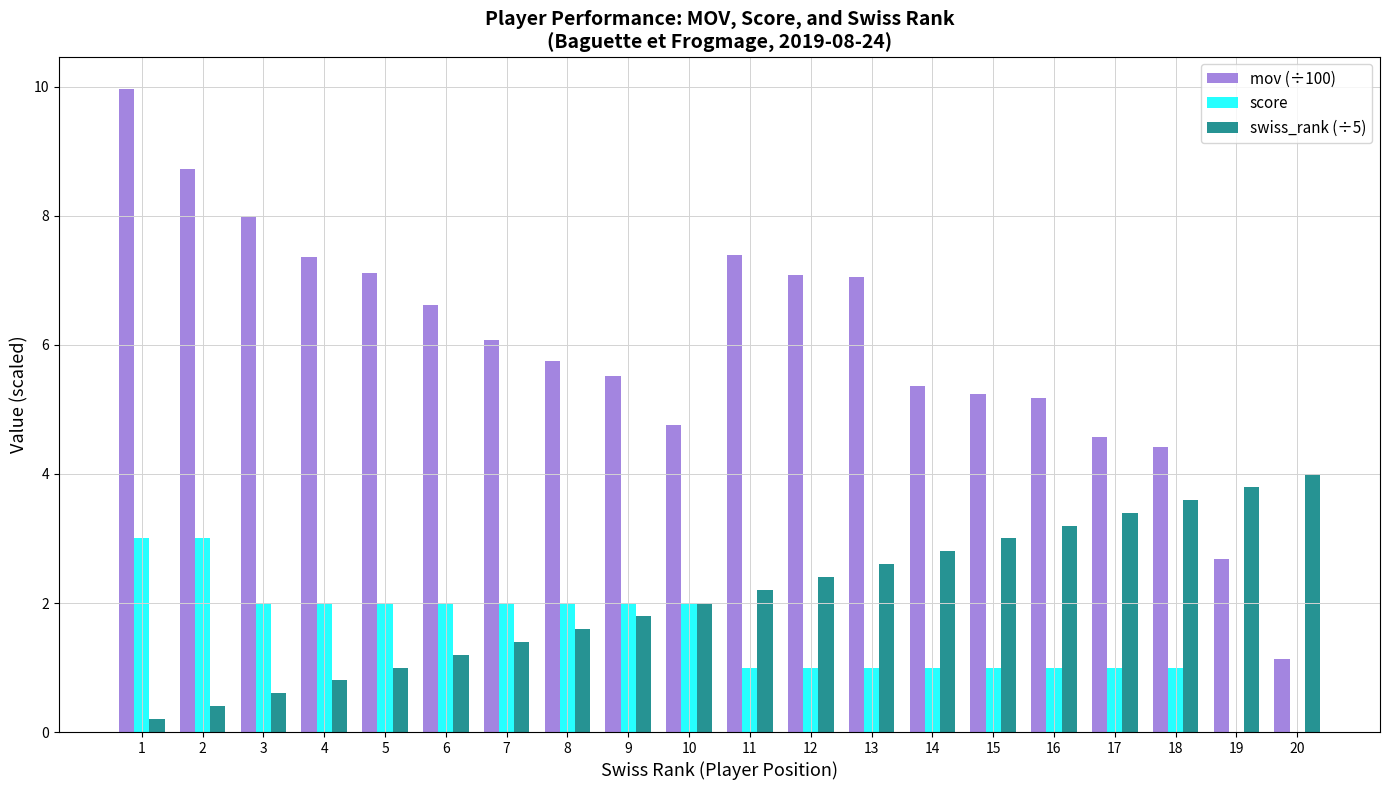

What is the maximum value for mov (÷100)?

10.0